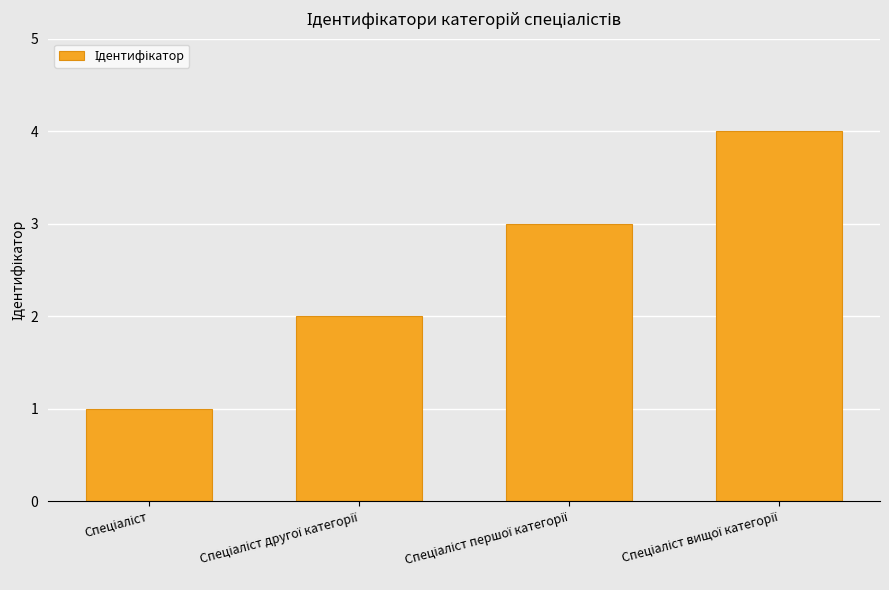

What is the maximum value shown in the chart?

4